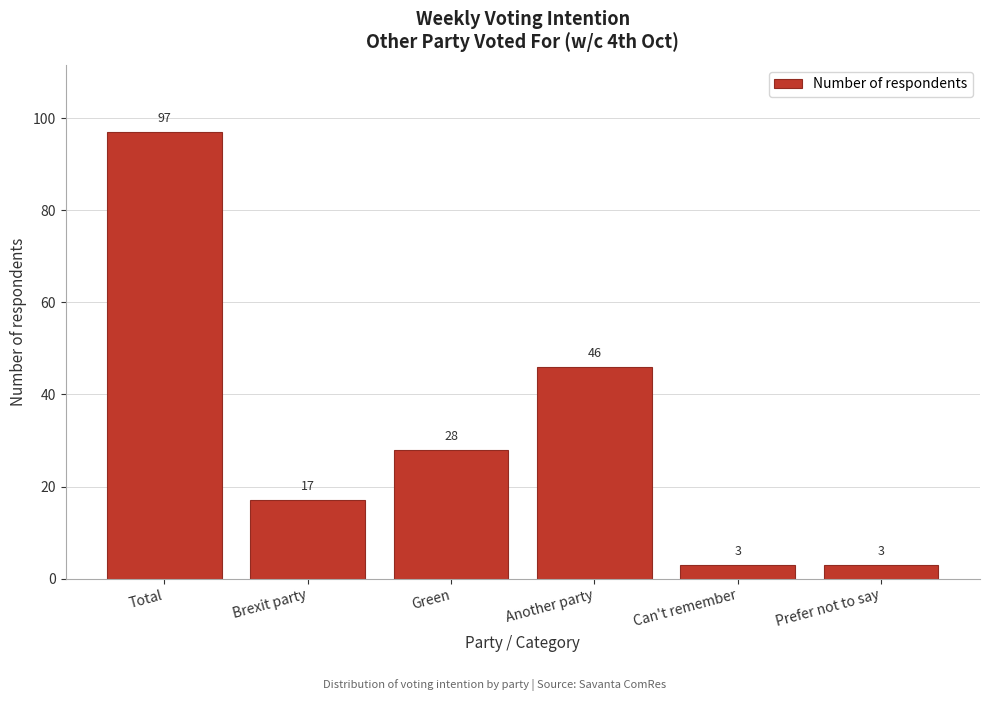

Reading left to right, what are all the values shown in this chart?

97	17	28	46	3	3